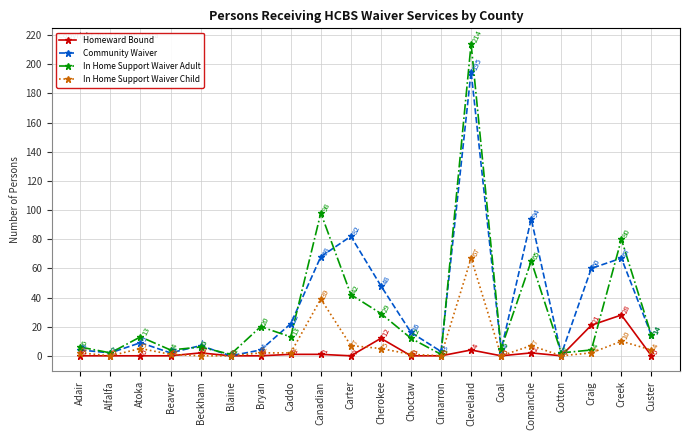

Between Adair and Custer, which series saw the biggest shift?

Community Waiver